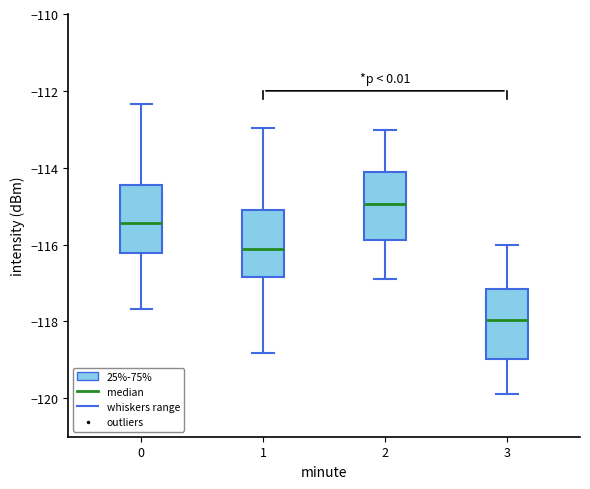

Reading left to right, read every box against the y-axis: the position of its median line, the range the box covers, and the ends of its whiskers. The values are not printed on the chart, so give them approximately, as read against the axis.

0: median -115.4, box -116.2 to -114.4, whiskers -117.6 to -112.4
1: median -116.2, box -116.8 to -115.0, whiskers -118.8 to -113.0
2: median -115.0, box -115.8 to -114.2, whiskers -117.0 to -113.0
3: median -118.0, box -119.0 to -117.2, whiskers -120.0 to -116.0